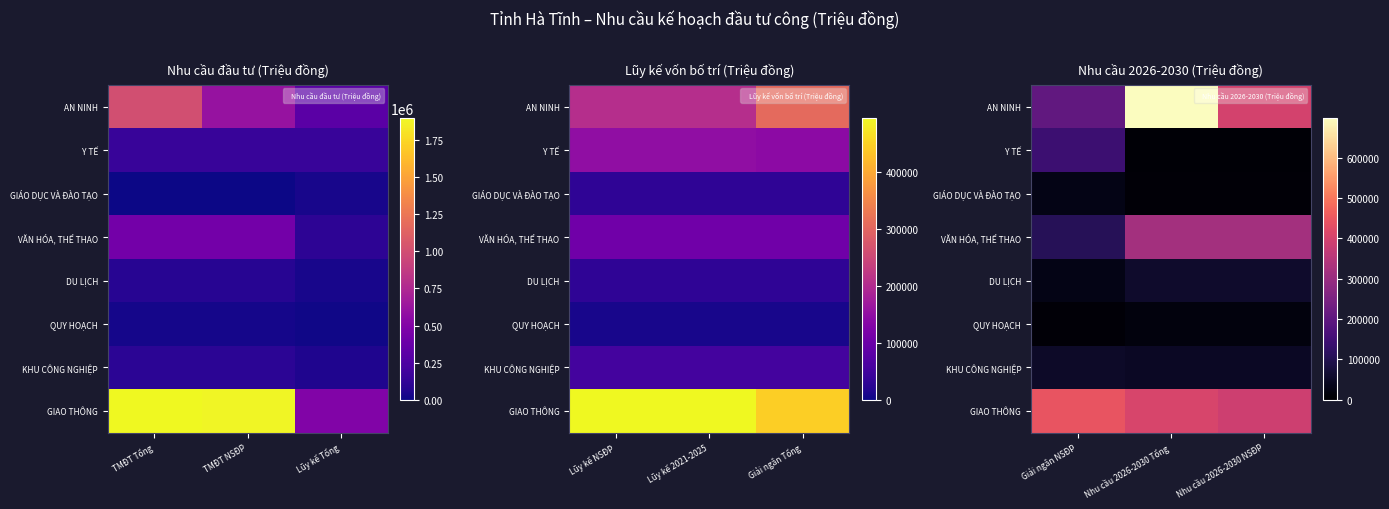

Count the QUY HOẠCH values in the range 9125 to 18875.

3